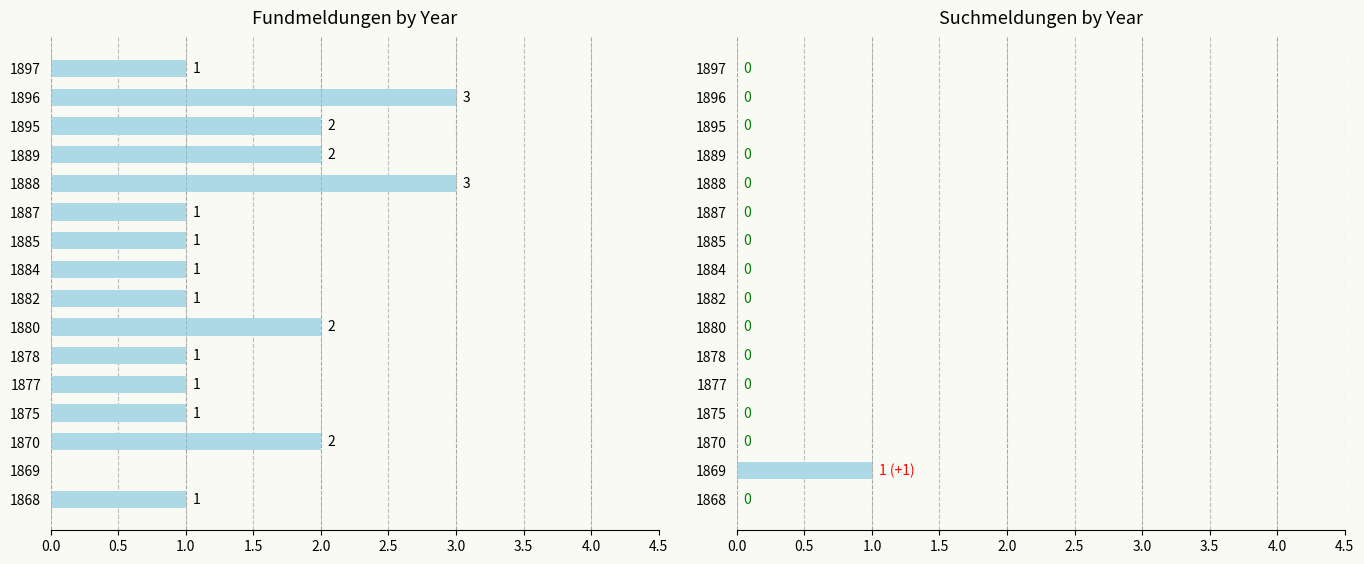

What are all the series names shown in the legend?

Fundmeldung, Suchmeldung